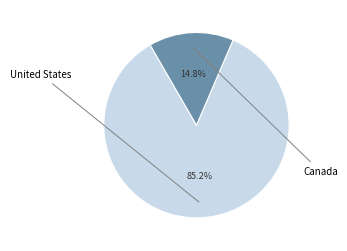

Is there a majority slice in this chart?

Yes